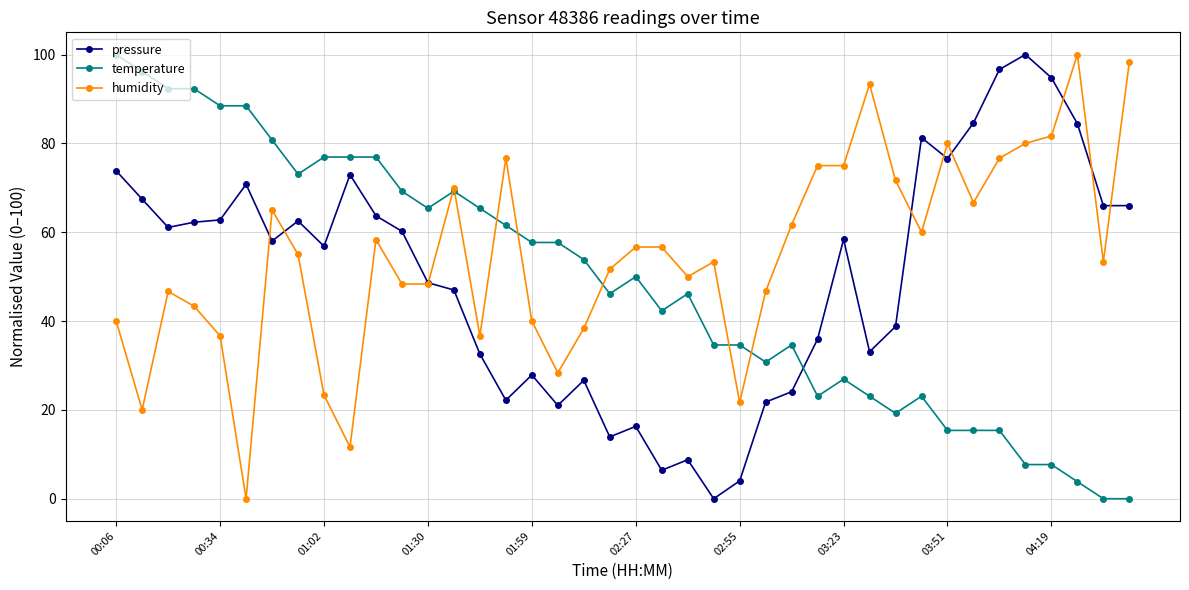

What is the value of the humidity point at the 17th from the left?

40.0